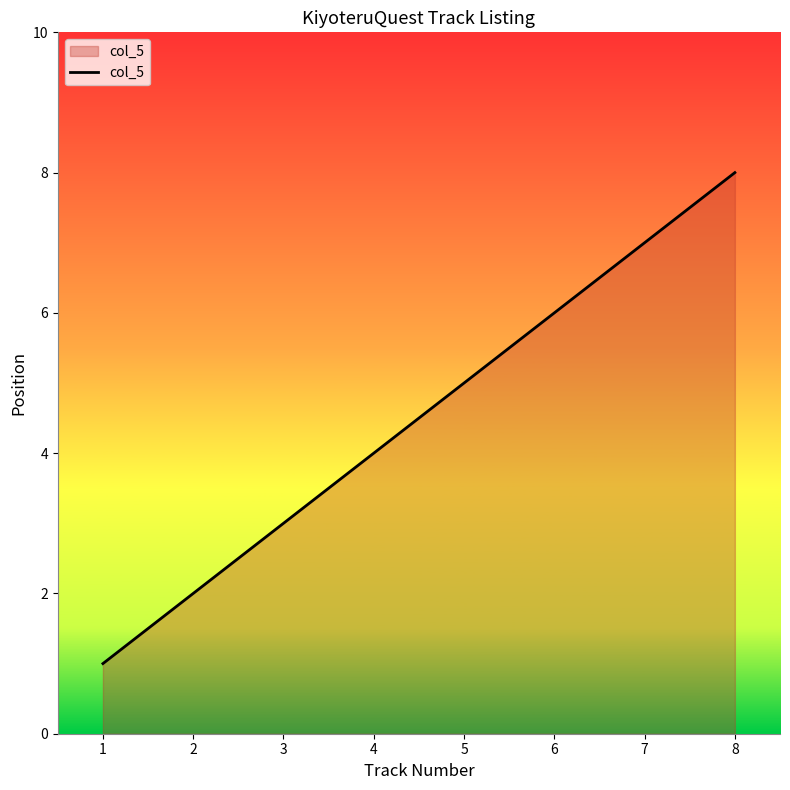

True or false: there are more than 1 points higher than both neighbors.

False